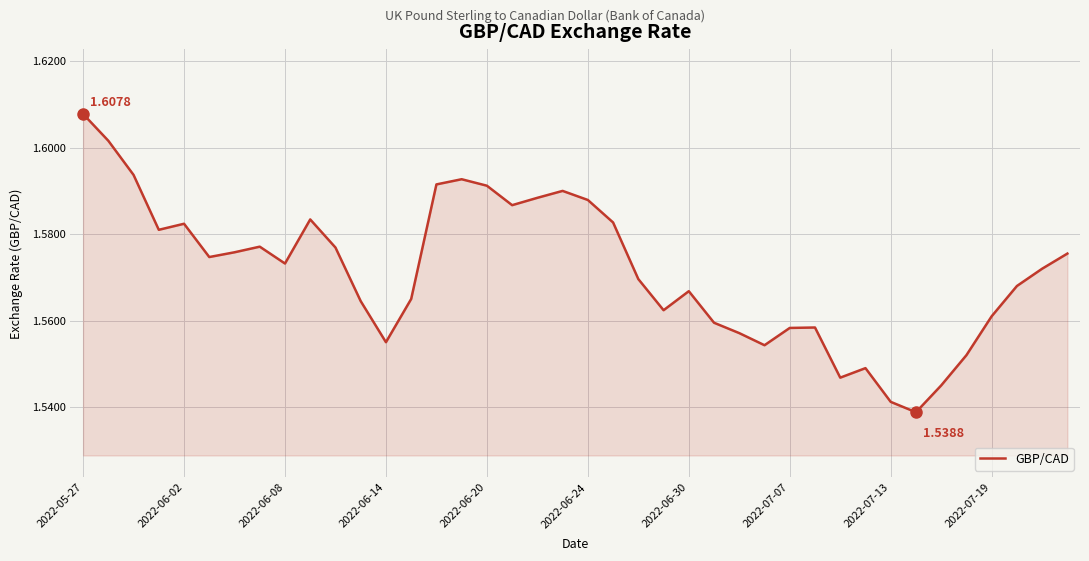

Does the chart have visible grid lines?

Yes